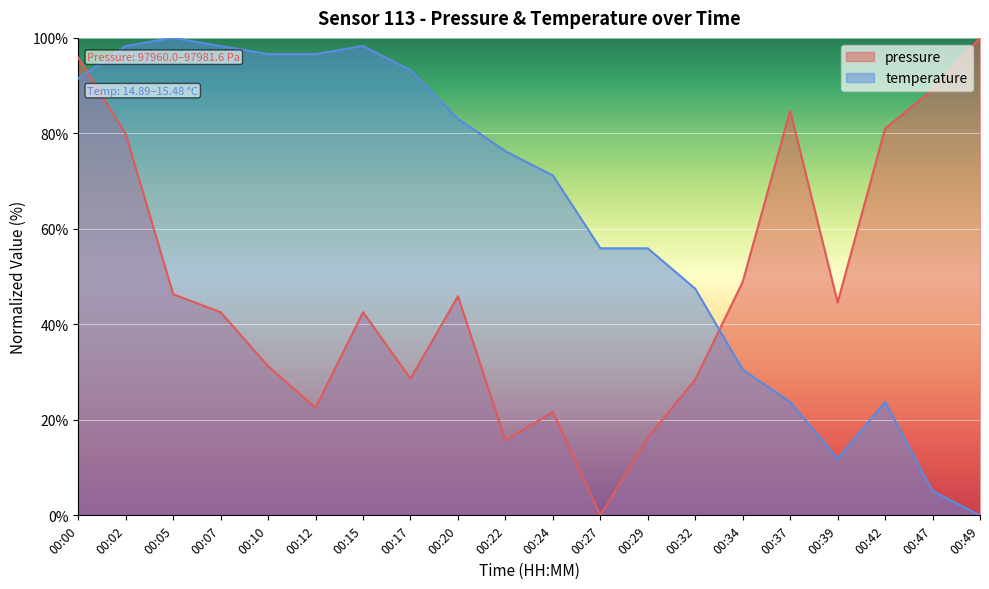

What is the average value of the temperature series?

62.9